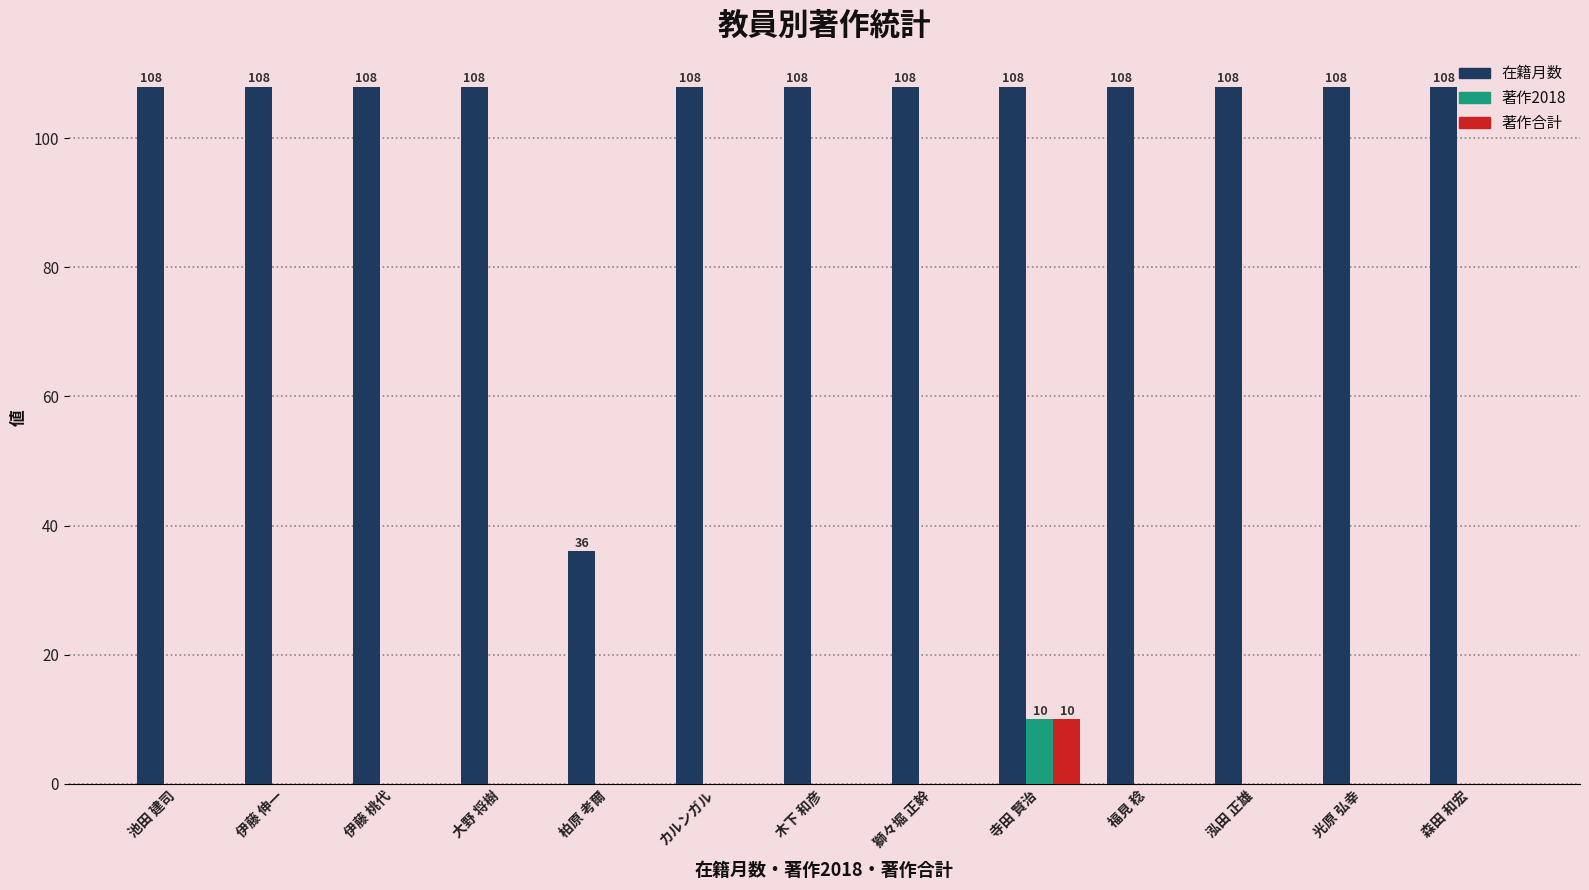

What is the difference between the 著作合計 values at 寺田 賢治 and 伊藤 桃代?

10